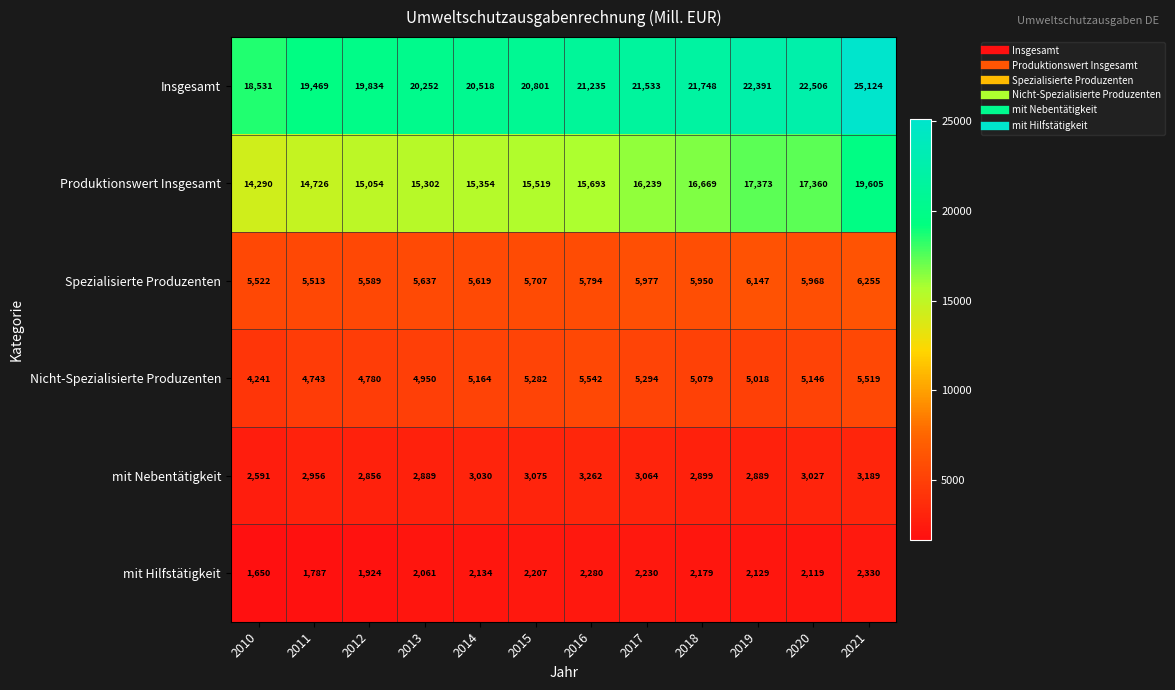

What is the difference between the highest and lowest values at 2020?

20387